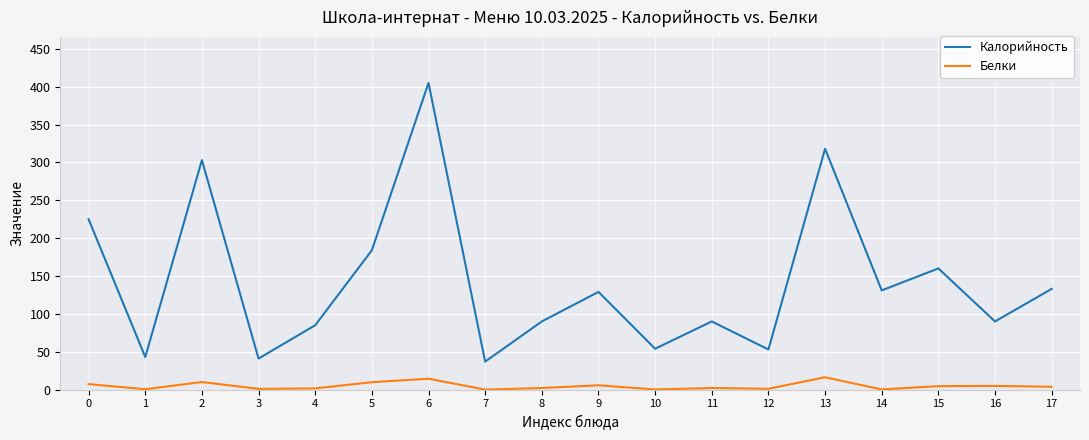

True or false: Белки and Калорийность intersect in this chart.

False